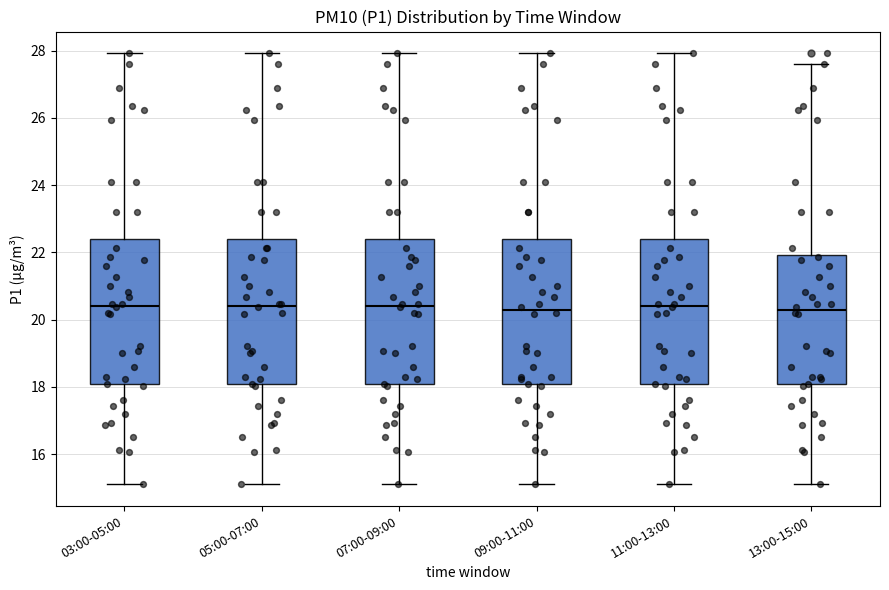

Where is the upper edge of the box for 13:00-15:00 on the y-axis? The values are not printed on the chart, so give them approximately, as read against the axis.

22.0